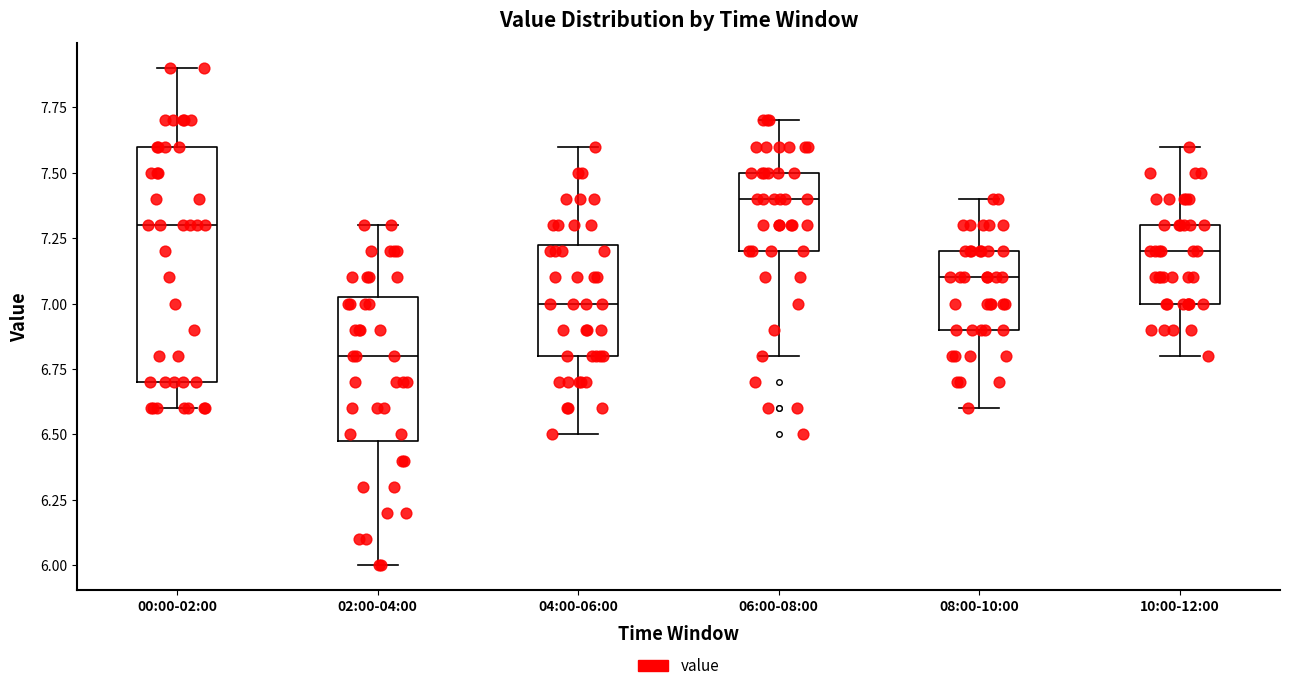

Where does the median line of the box for 04:00-06:00 sit on the y-axis? The values are not printed on the chart, so give them approximately, as read against the axis.

7.00